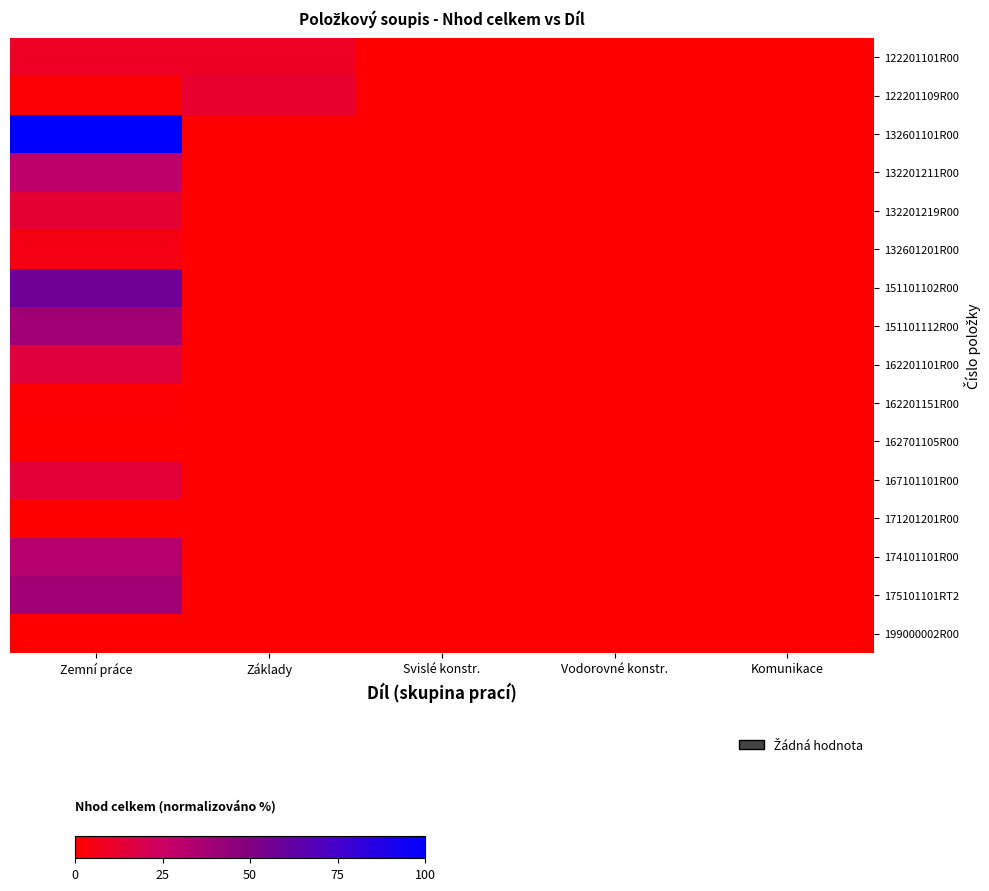

Rank the series at Zemní práce from lowest to highest value.

199000002R00, 171201201R00, 162701105R00, 162201151R00, 122201109R00, 132601201R00, 122201101R00, 132201219R00, 167101101R00, 162201101R00, 132201211R00, 174101101R00, 175101101RT2, 151101112R00, 151101102R00, 132601101R00